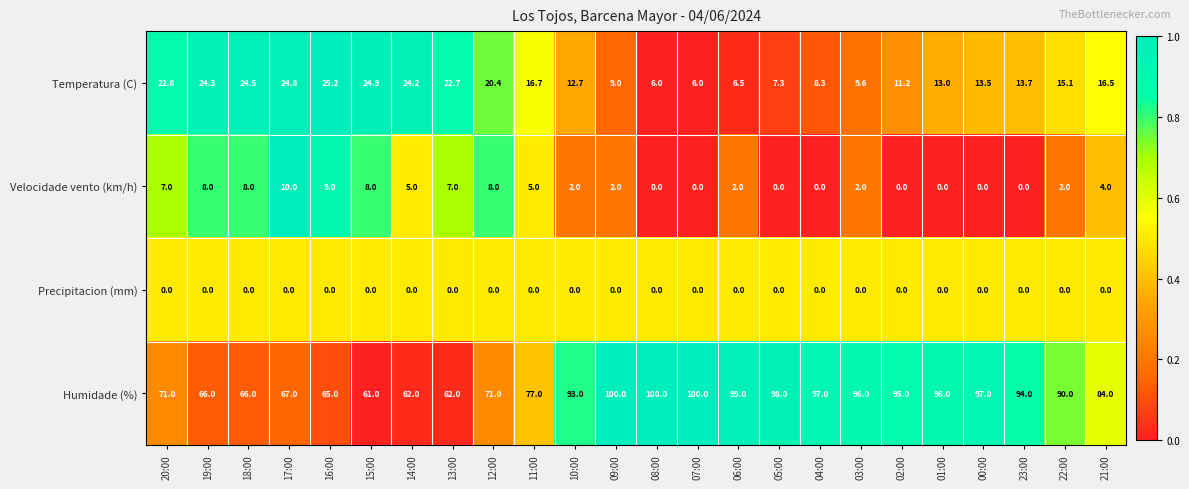

Where does the Velocidade vento (km/h) series first go above 2?

20:00